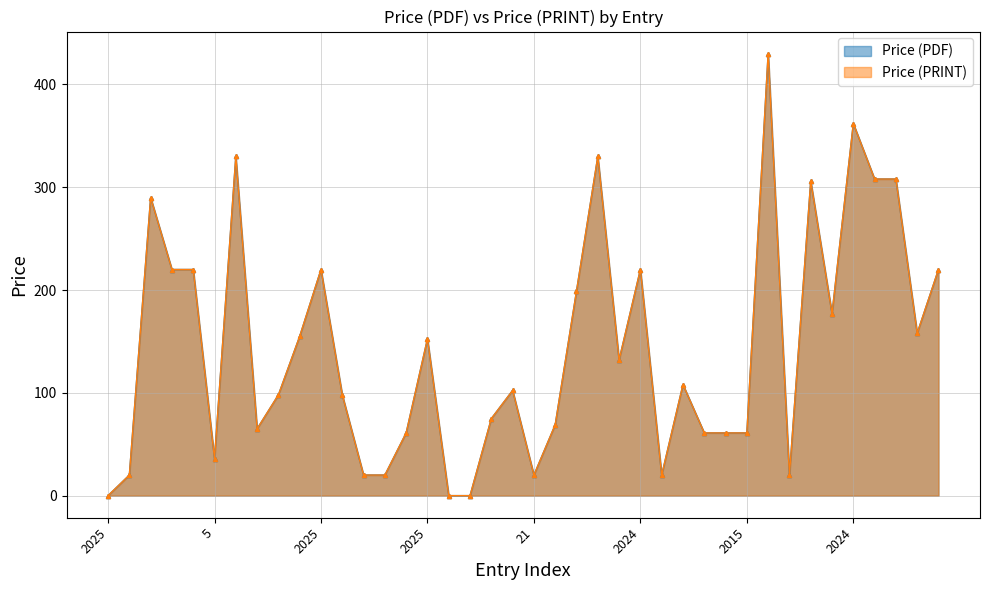

How many values in the Price (PRINT)_line series exceed 108?

19